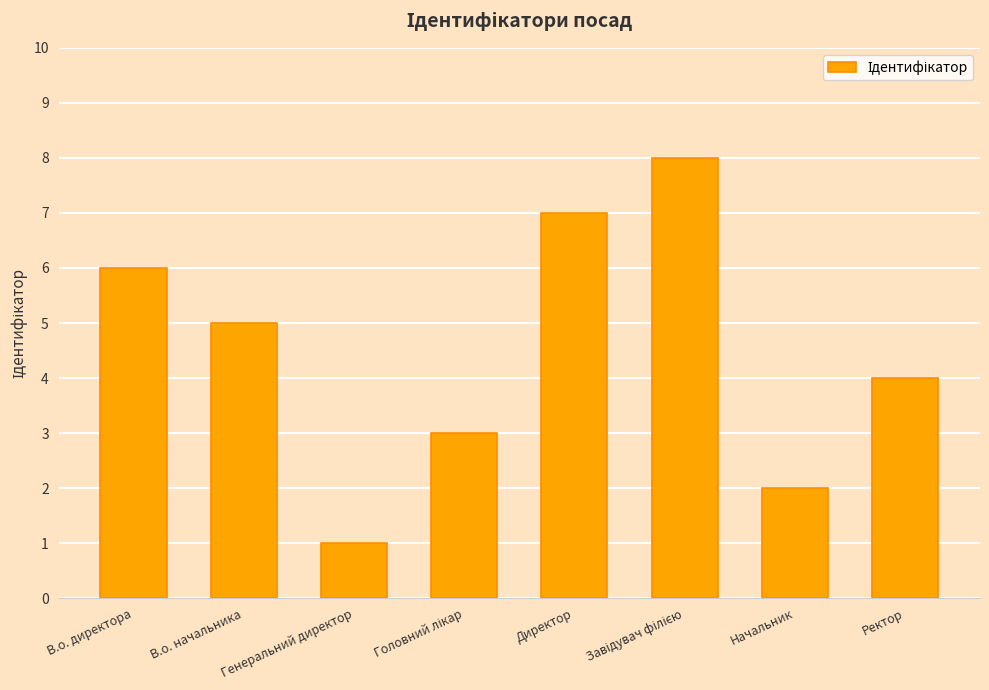

Count the values in the range 3 to 7.

5